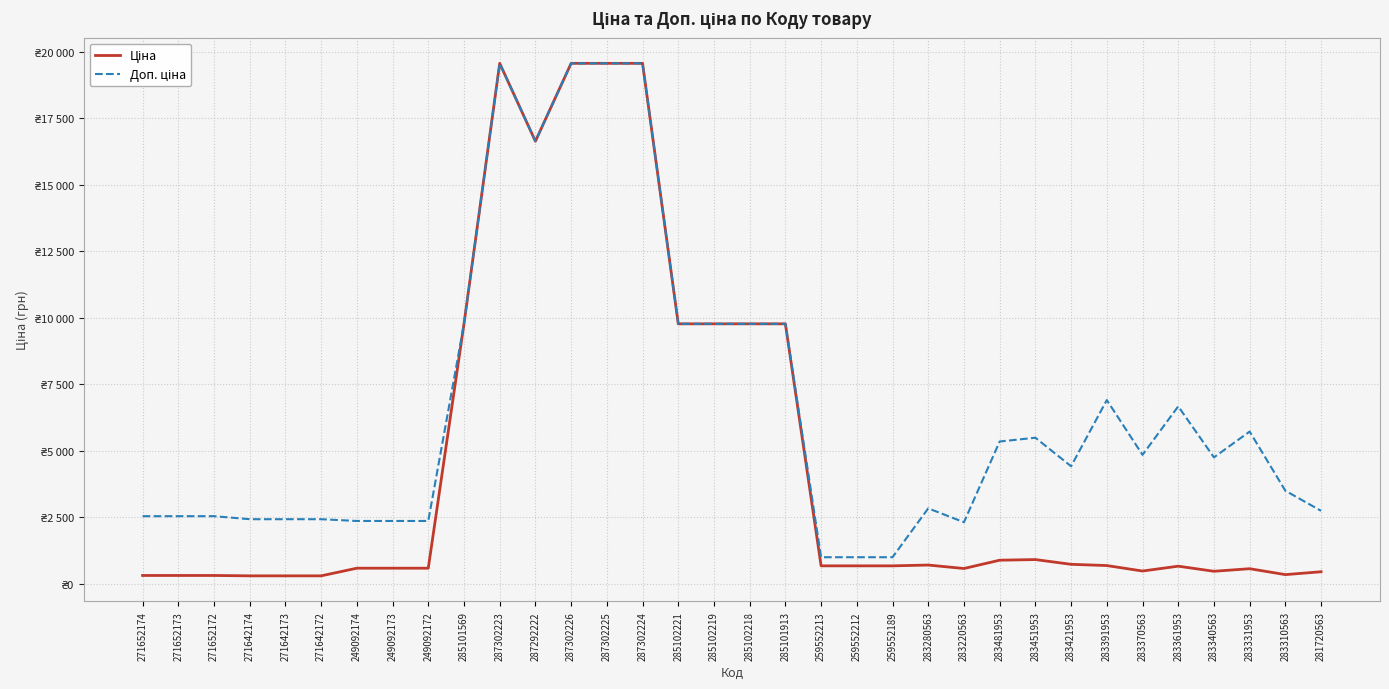

What is the approximate value of Ціна at 271652173?

318.3